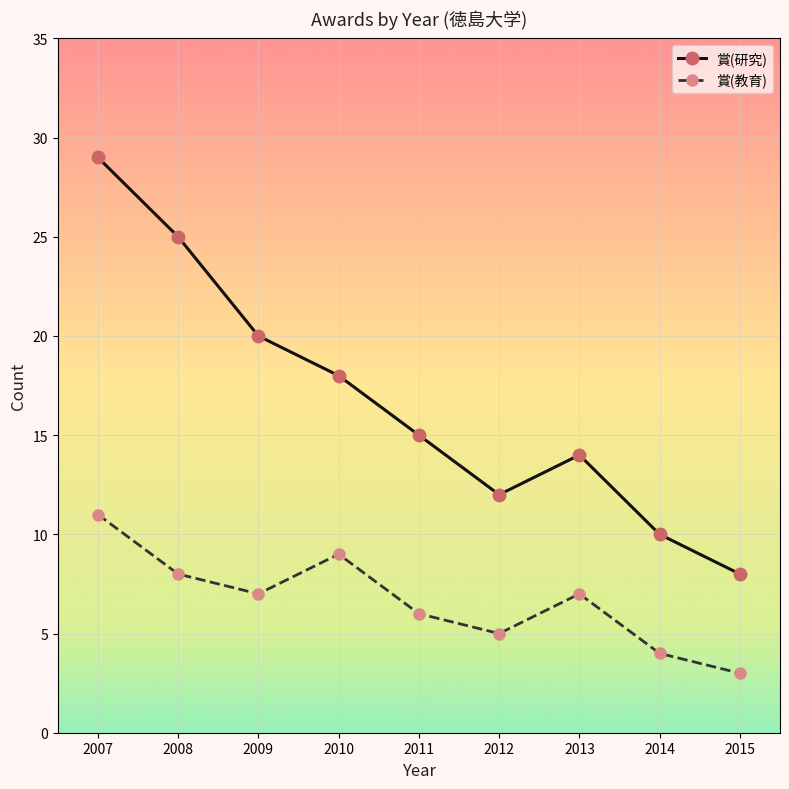

Count the 賞(教育) values in the range 5 to 8.

5